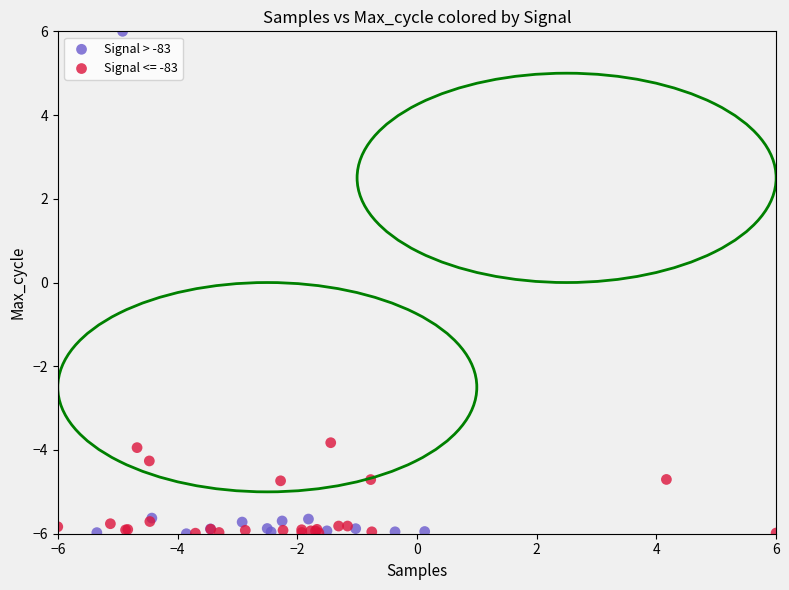

Which series has the largest Y range (max minus min)?

Signal > -83